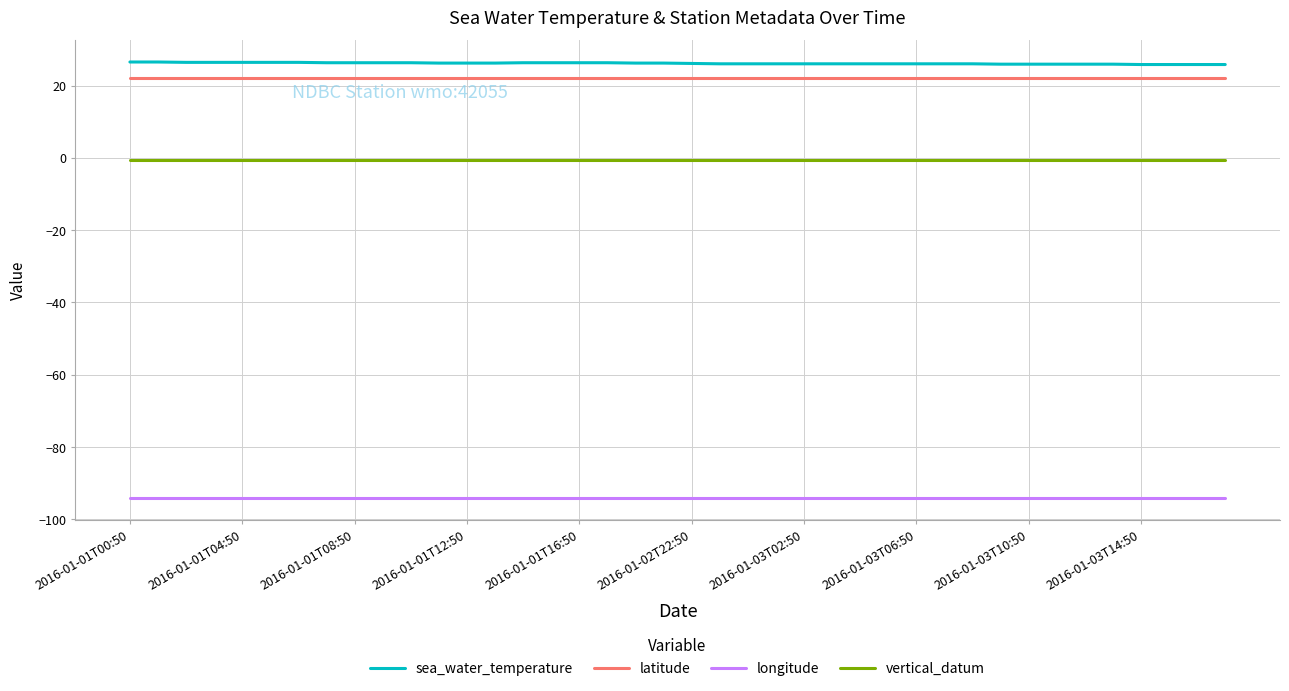

True or false: longitude and sea_water_temperature cross at least once.

False